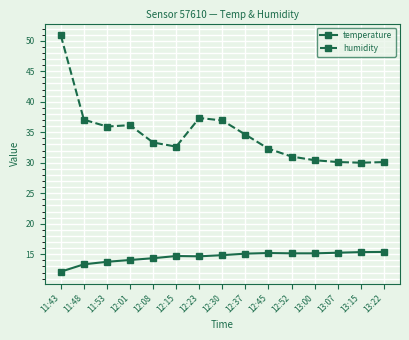

How many lines are shown in the chart?

2